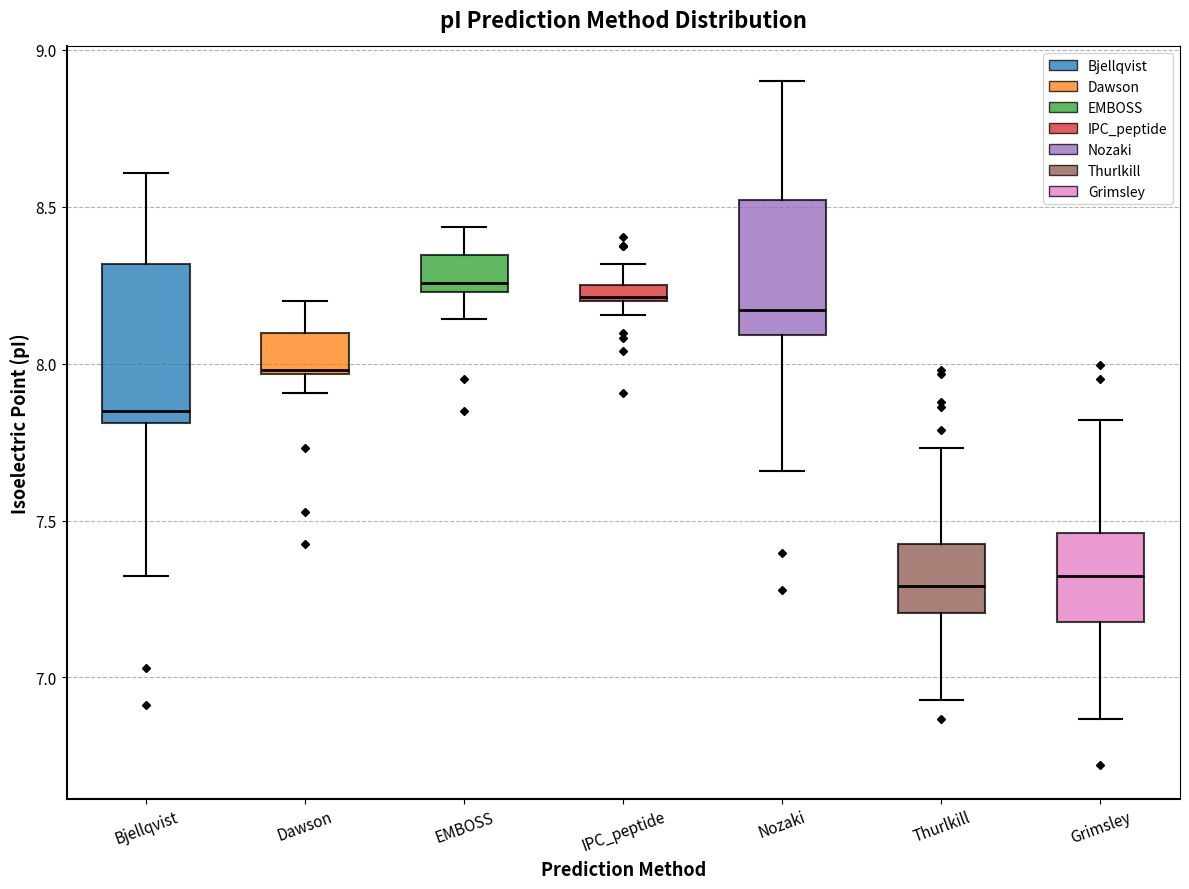

Where is the upper edge of the box for Grimsley on the y-axis? The values are not printed on the chart, so give them approximately, as read against the axis.

7.45